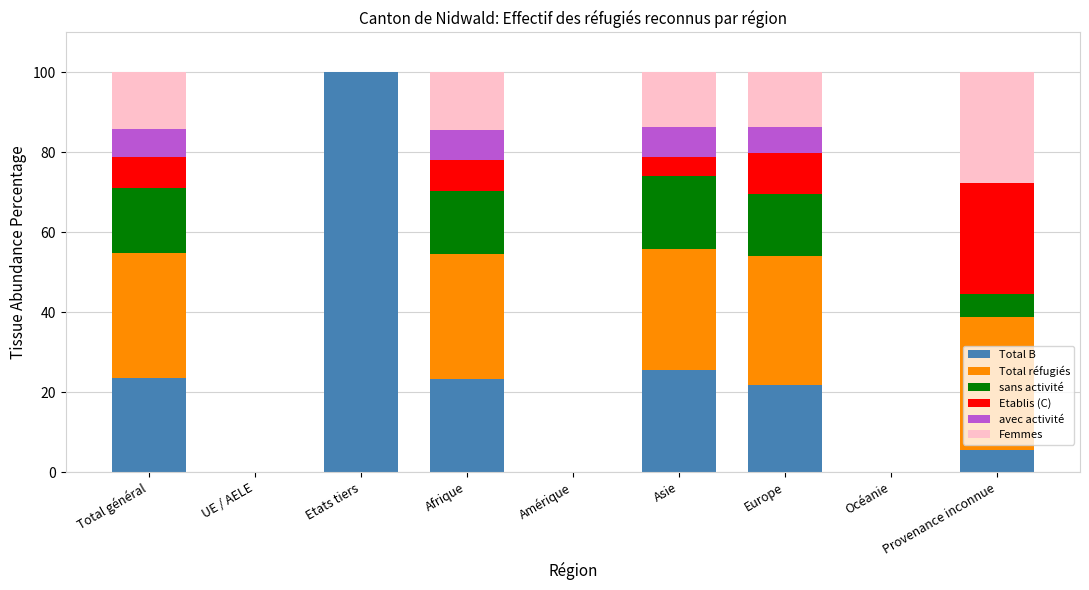

How many categories are shown in the chart?

9